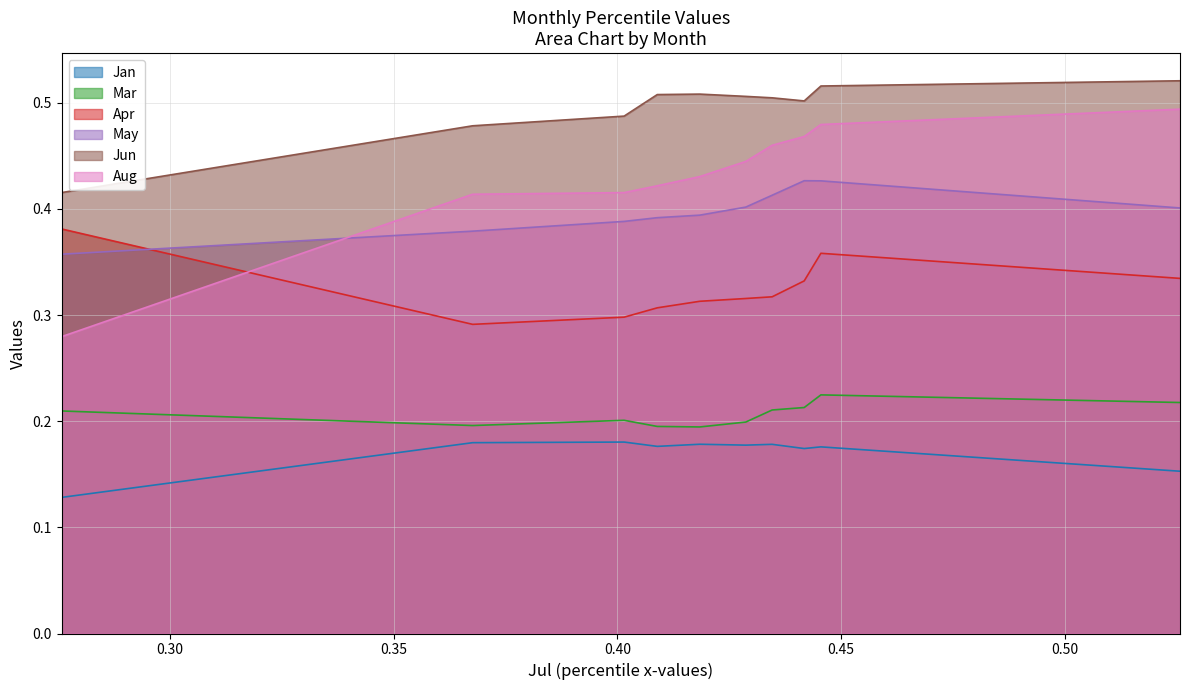

In Jan, how many points are higher than both neighbors (excluding endpoints)?

4